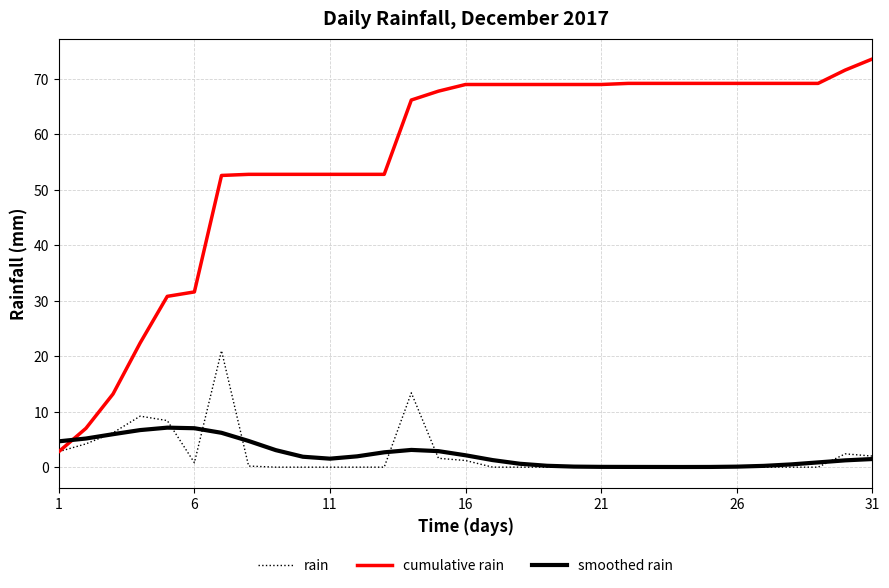

How many lines are shown in the chart?

3